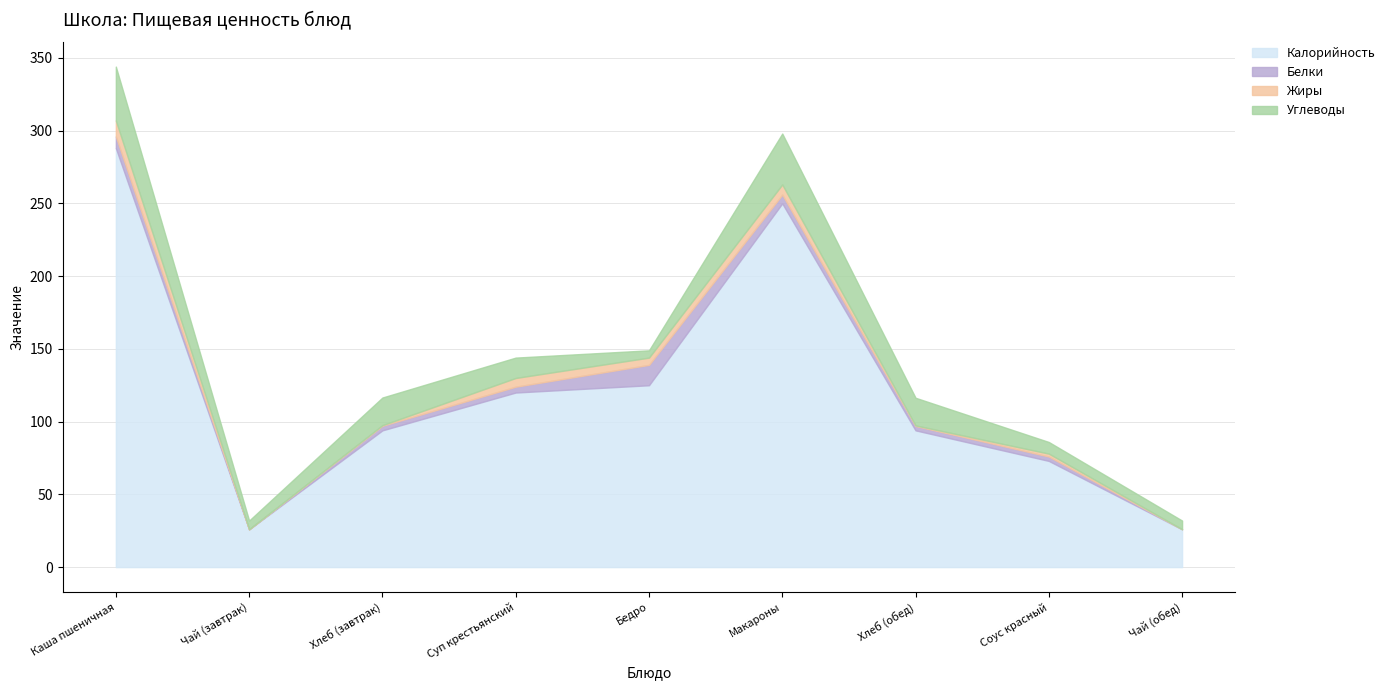

The value of Калорийность at Хлеб (завтрак) is 134.3. True or false?

False